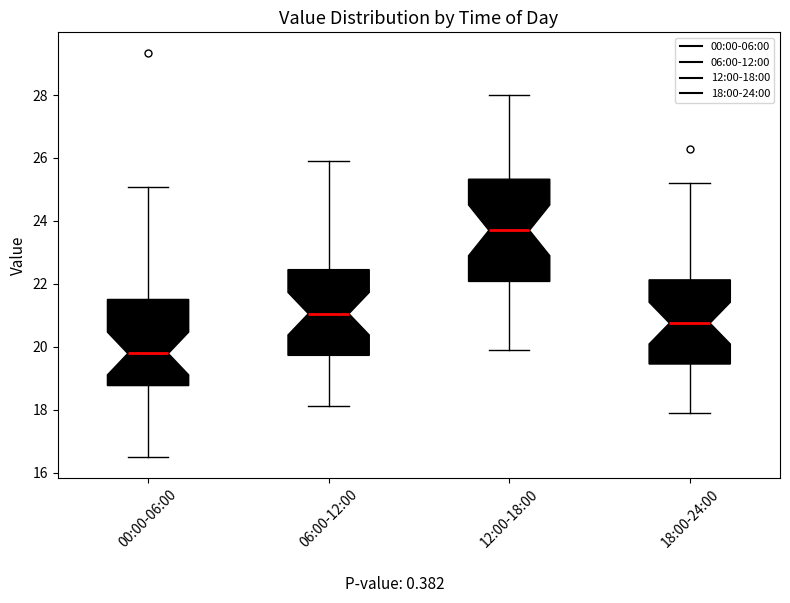

Reading left to right, transcribe this box plot: for each box, give where its median line is, the range the box spans, and where its two whiskers end, as read against the y-axis. The values are not printed on the chart, so give them approximately, as read against the axis.

00:00-06:00: median 19.8, box 18.8 to 21.6, whiskers 16.4 to 25.0
06:00-12:00: median 21.0, box 19.8 to 22.4, whiskers 18.2 to 26.0
12:00-18:00: median 23.8, box 22.0 to 25.4, whiskers 20.0 to 28.0
18:00-24:00: median 20.8, box 19.4 to 22.2, whiskers 18.0 to 25.2